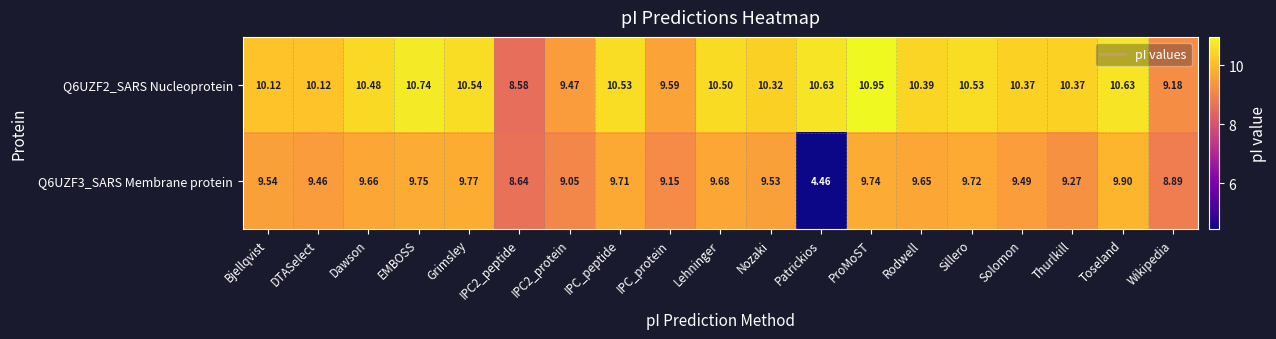

Is the value of Q6UZF2_SARS Nucleoprotein at DTASelect greater than the value of Q6UZF3_SARS Membrane protein at IPC2_protein?

Yes